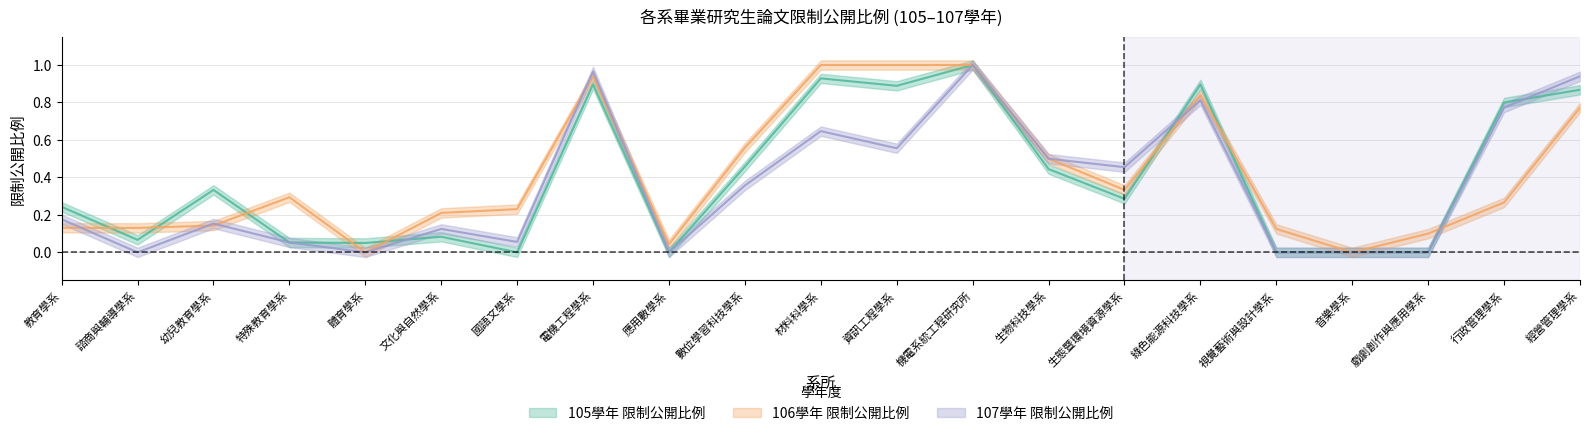

At which label does 106學年 限制公開比例 reach its minimum?

體育學系